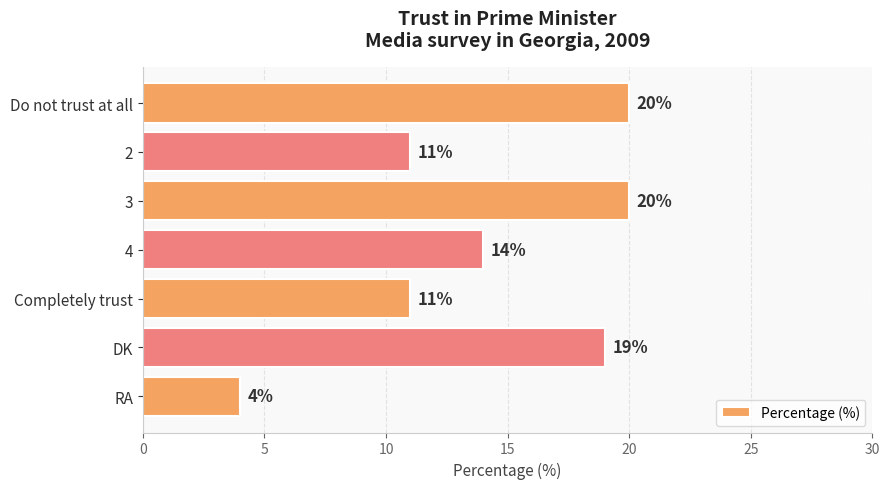

What is the label of the 3rd bar from the bottom?

Completely trust